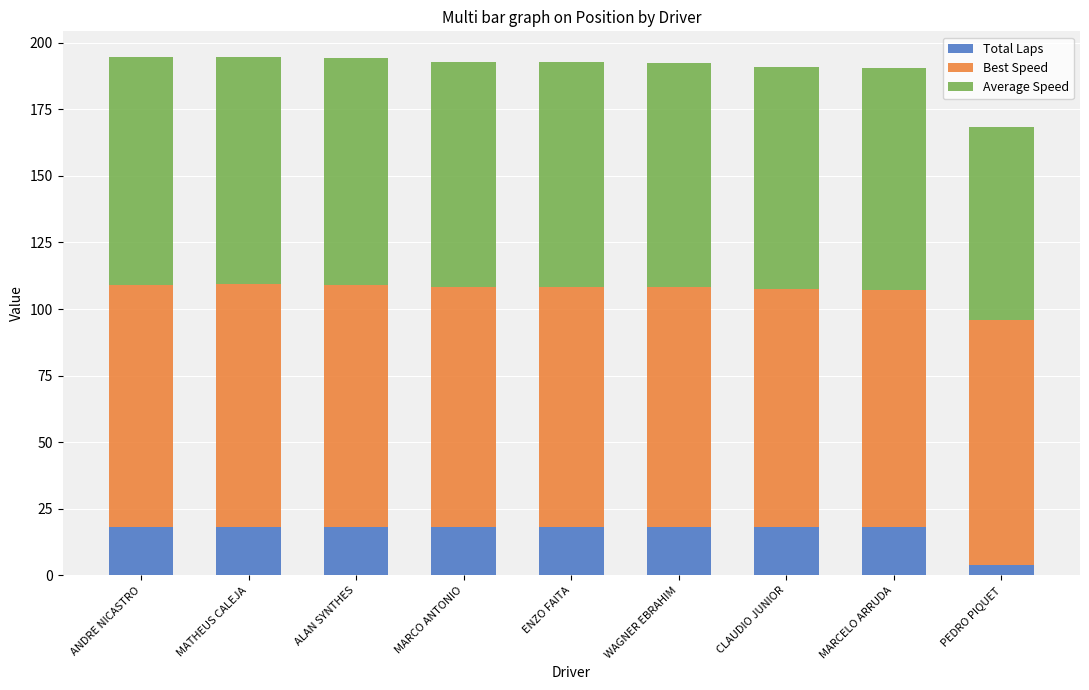

The Total Laps series shows 18.0 at ALAN SYNTHES. True or false?

True